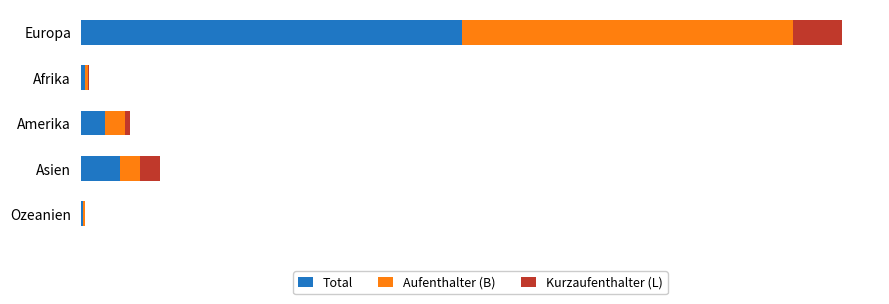

Rank the series by their maximum value, from lowest to highest.

Kurzaufenthalter (L), Aufenthalter (B), Total